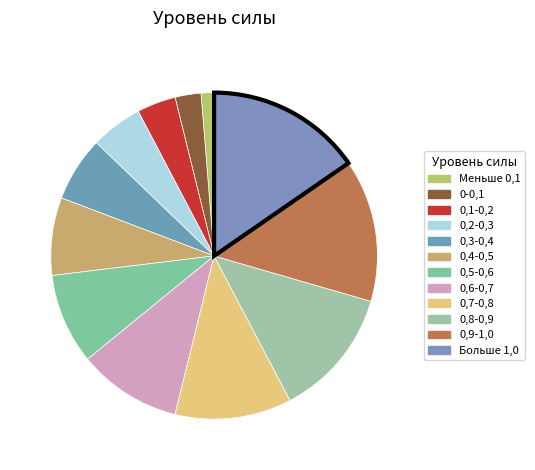

To the nearest percent, what portion does 0,1-0,2 represent?

4%